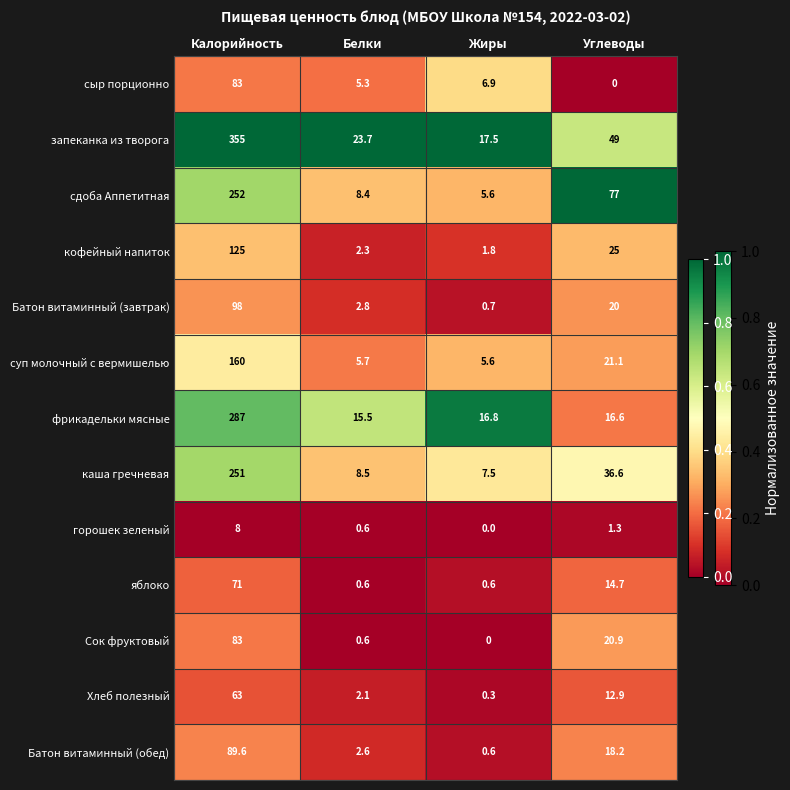

Which category has the lowest value in the Хлеб полезный series?

Жиры